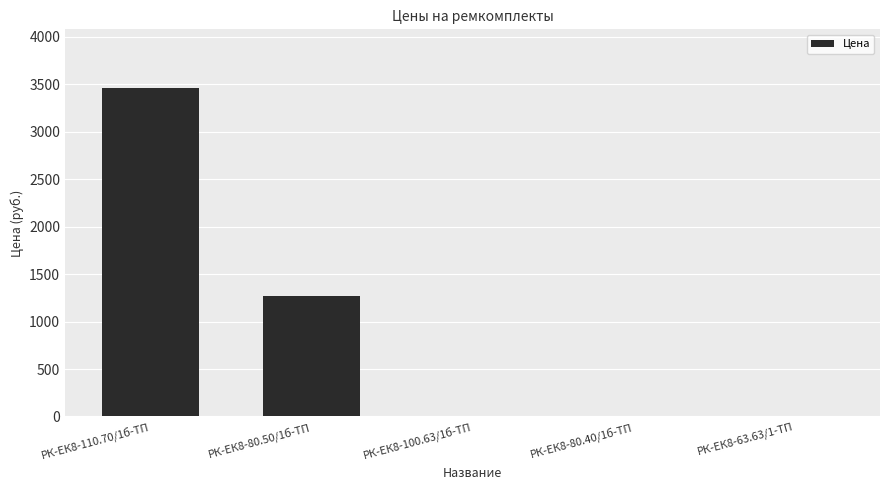

True or false: the data shows 1538.4 at РК-ЕК8-80.40/1б-ТП.

False